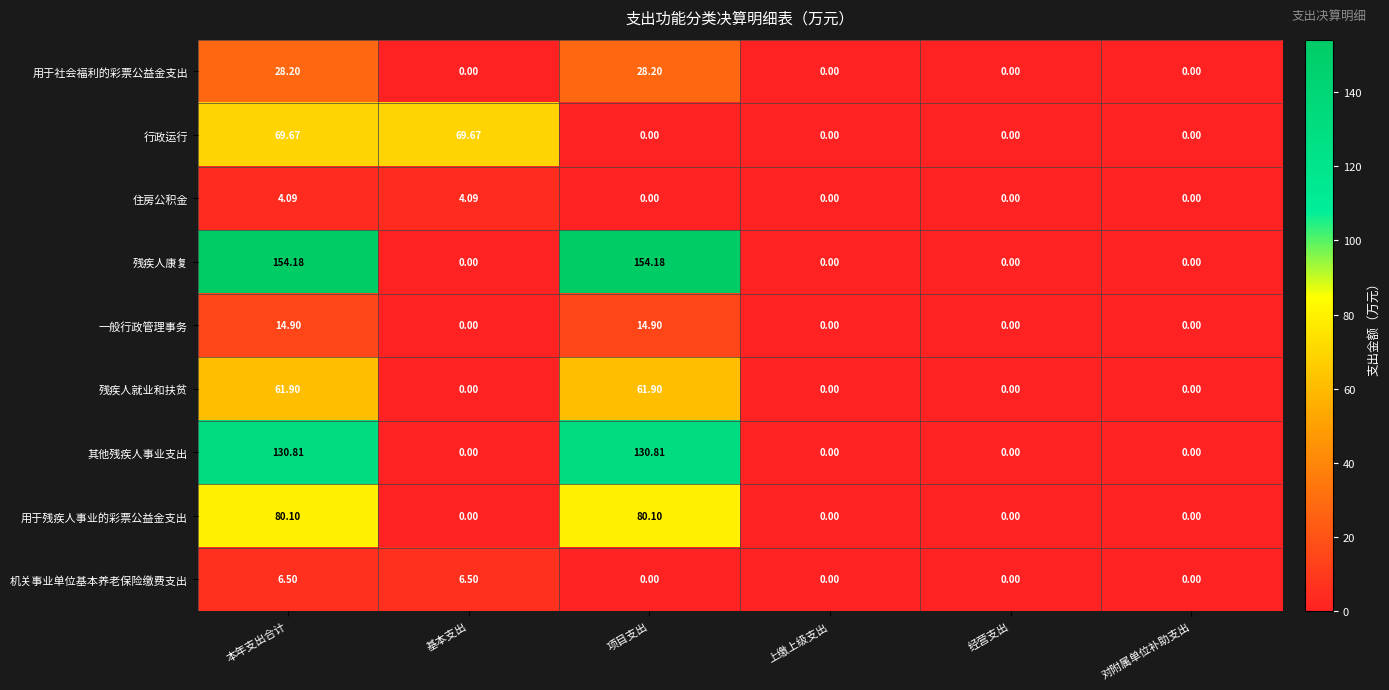

How many series are shown in this chart?

9